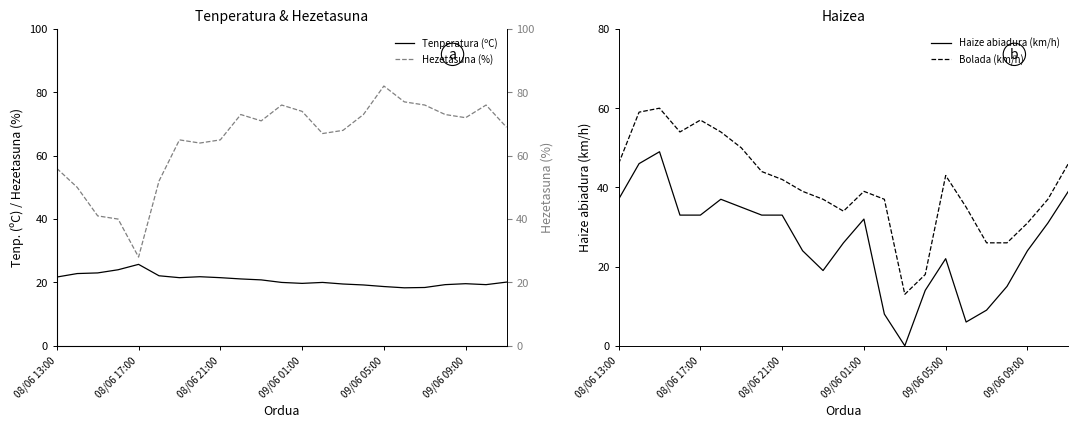

Which has a higher value, 19 or 7?

7